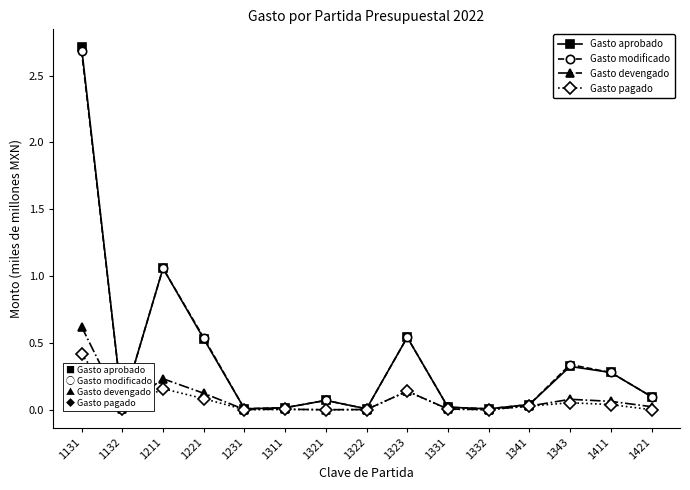

In Gasto aprobado, how many points are lower than both neighbors (excluding endpoints)?

4